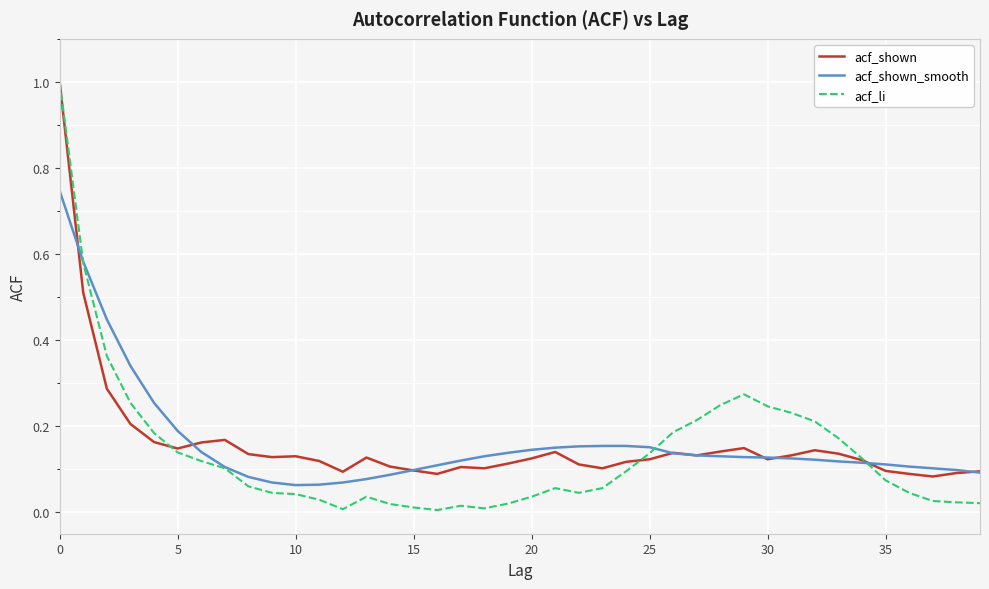

Which series has the largest range (max minus min)?

acf_li